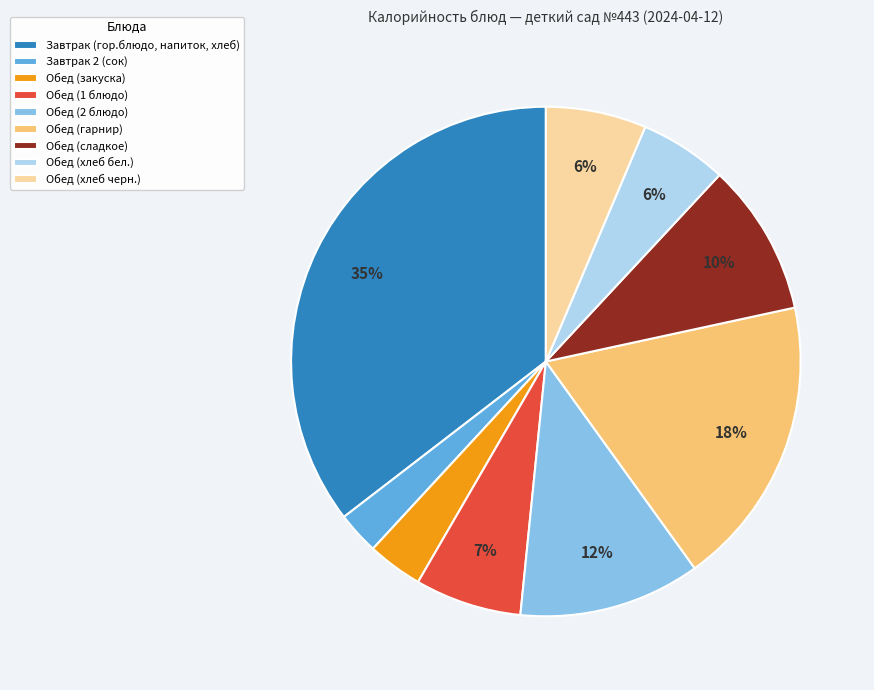

Does Обед (хлеб черн.) account for over 50% of the chart?

No